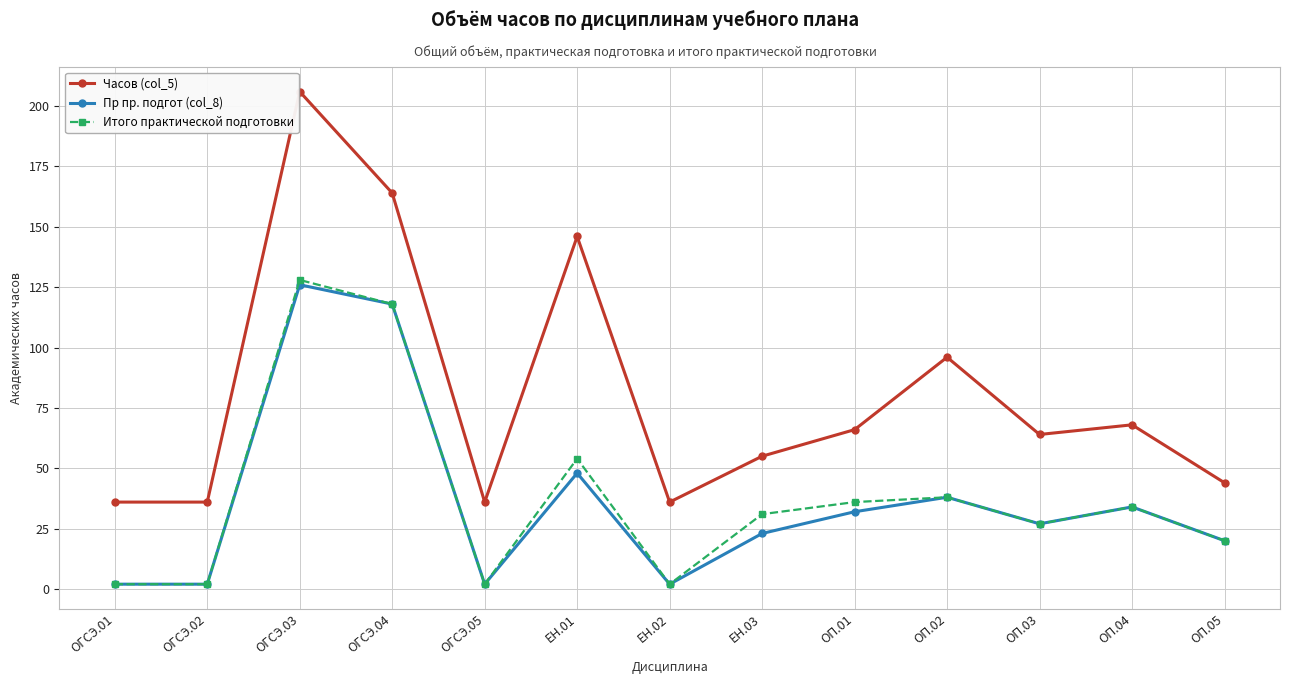

What is the sum of the Итого практической подготовки values at ОГСЭ.01 and ОП.04?

36